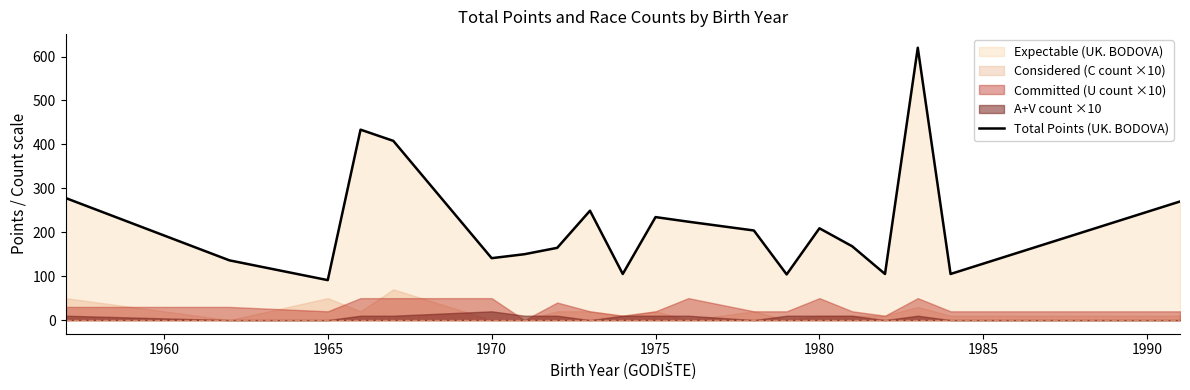

What is the sum of all values?

4399.5